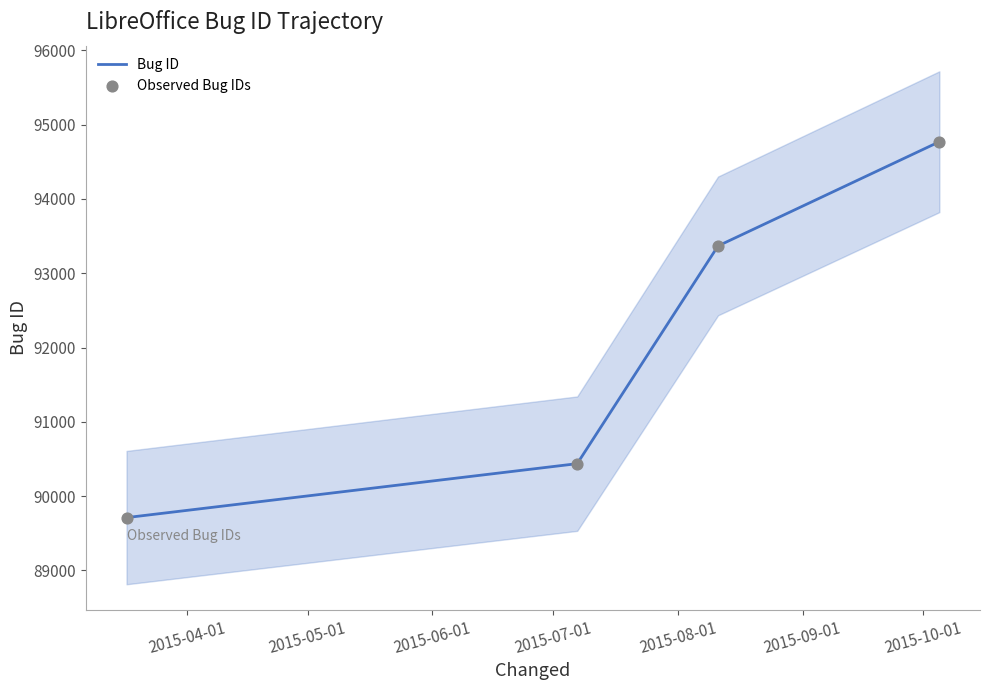

Which series has the largest total across all categories?

Bug ID